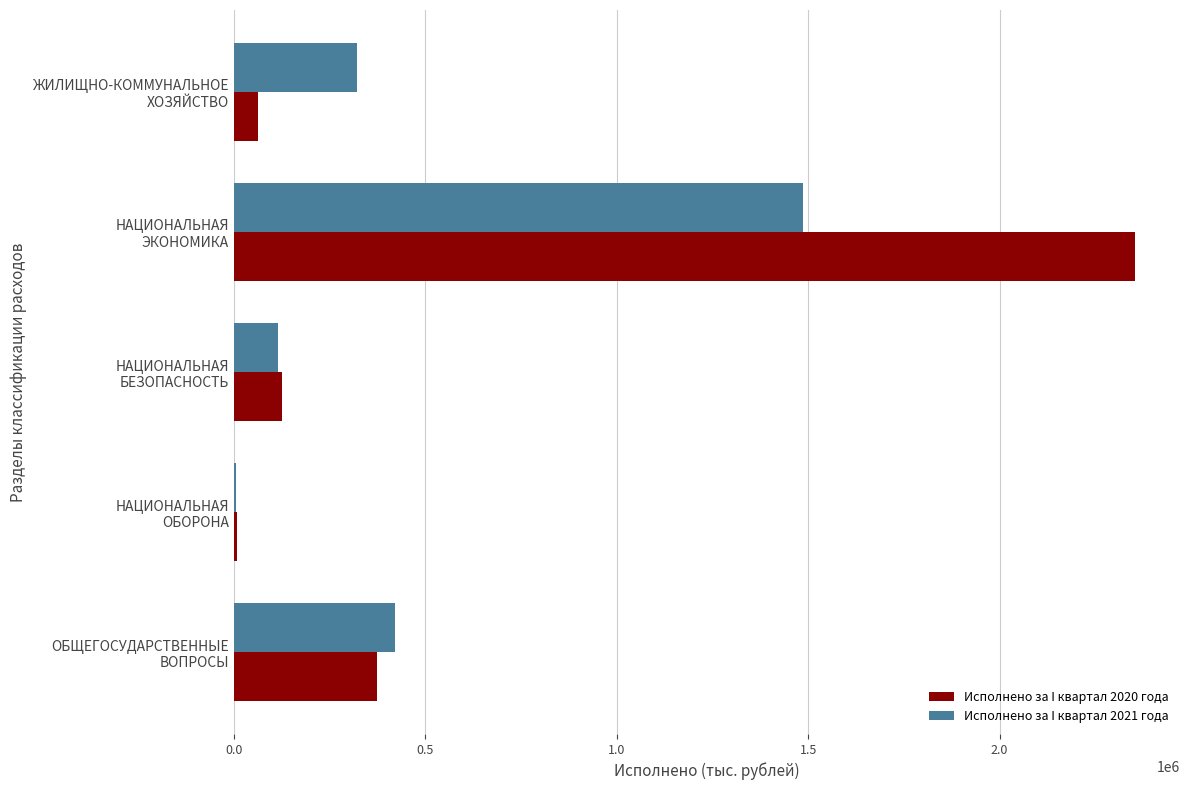

What is the maximum value shown in the chart?

2353429.9